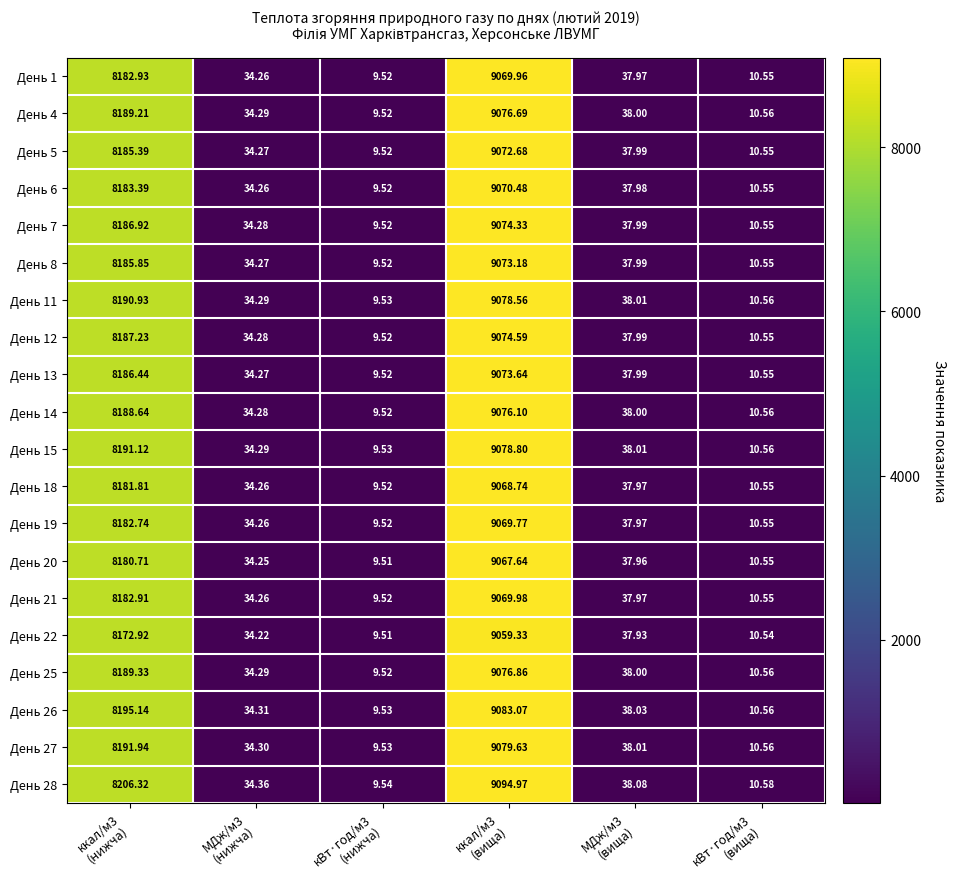

How many values in the День 20 series exceed 37?

3